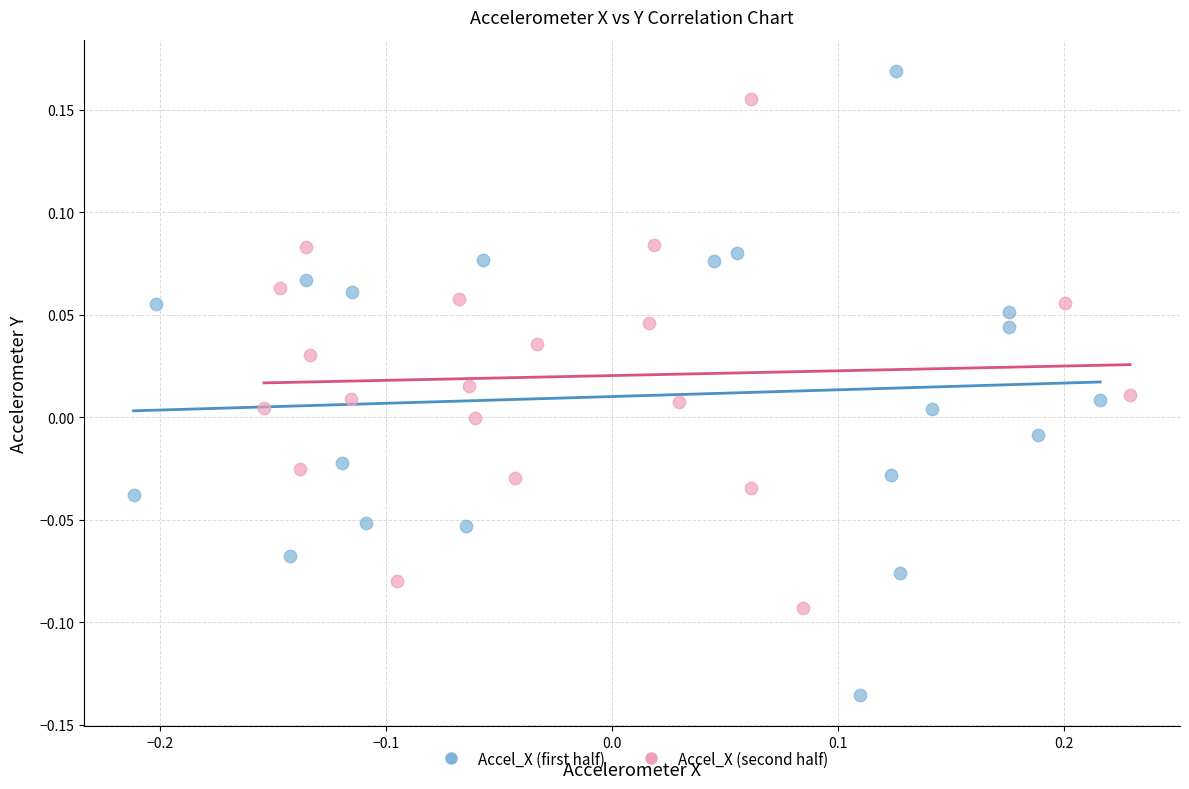

What are all the series names shown in the legend?

Accel_X (first half), Accel_X (second half)